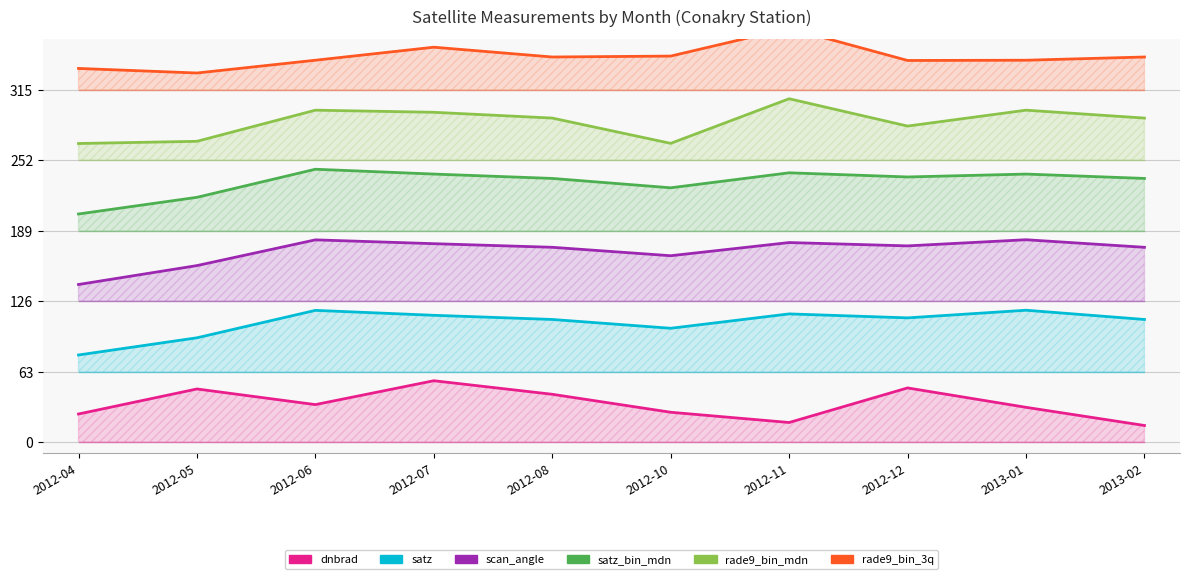

Reading left to right, what are all the values shown in this chart?

dnbrad: 25.3	47.6	33.7	55.0	42.9	26.8	17.7	48.6	31.2	15.0
satz: 78.0	93.4	117.9	113.5	109.8	101.9	114.7	111.2	118.0	109.7
scan_angle: 141.0	157.9	180.9	177.5	174.2	166.7	178.5	175.5	181.0	174.2
satz_bin_mdn: 204.0	218.9	244.0	239.7	235.8	227.4	240.8	237.1	239.7	235.8
rade9_bin_mdn: 267.0	269.0	296.8	294.9	289.7	267.1	307.0	282.6	296.8	289.7
rade9_bin_3q: 334.1	330.0	341.4	353.1	344.3	345.1	370.0	341.2	341.4	344.3